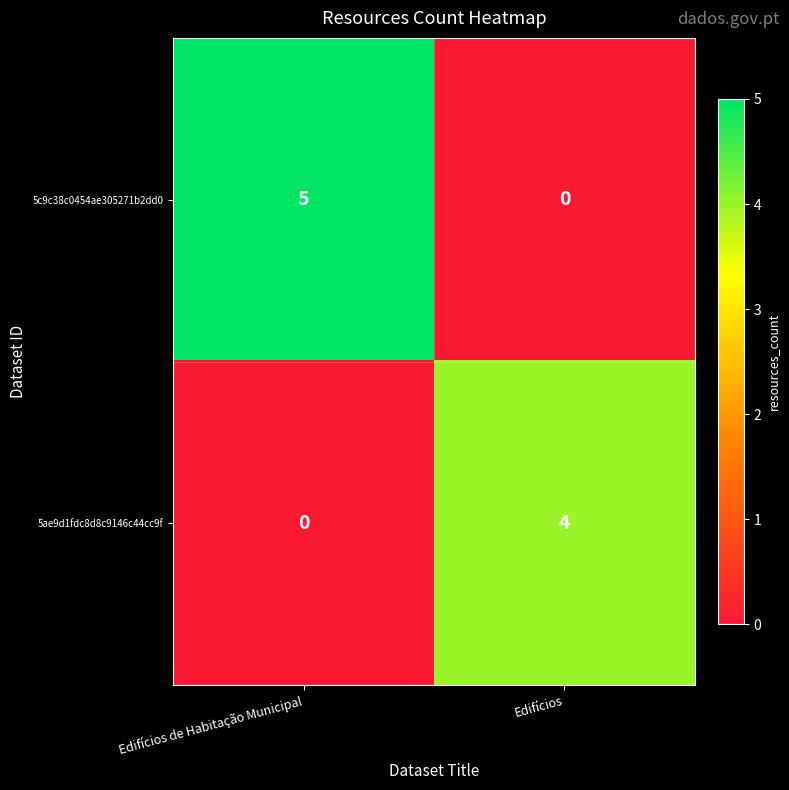

Is it true that 5ae9d1fdc8d8c9146c44cc9f equals 0 at Edifícios de Habitação Municipal?

True